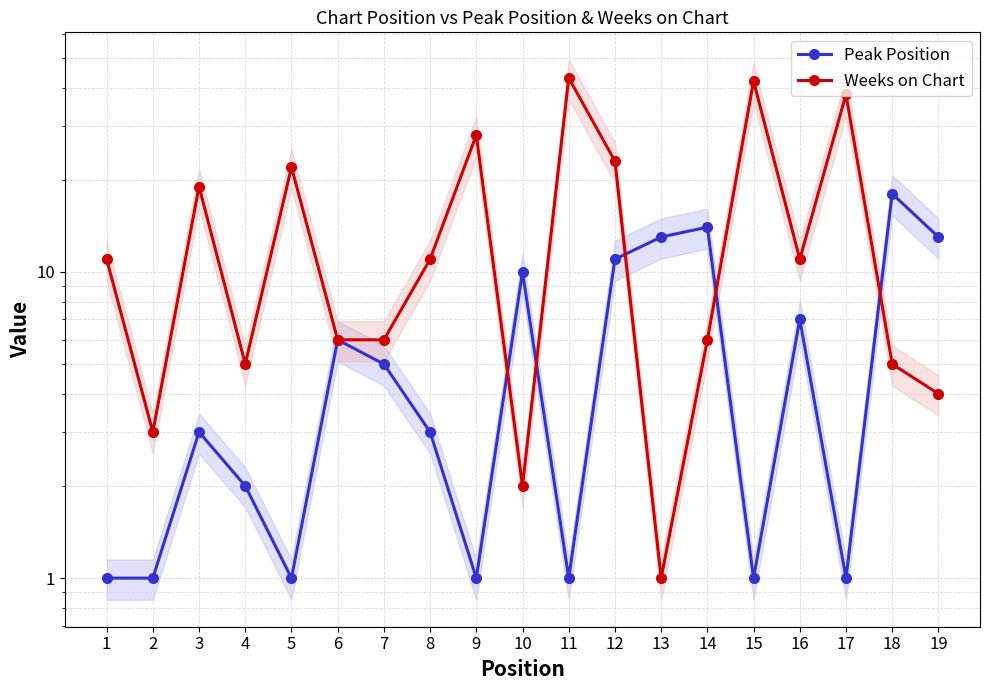

What is the approximate value of Weeks on Chart at 18, to the nearest 5?

5